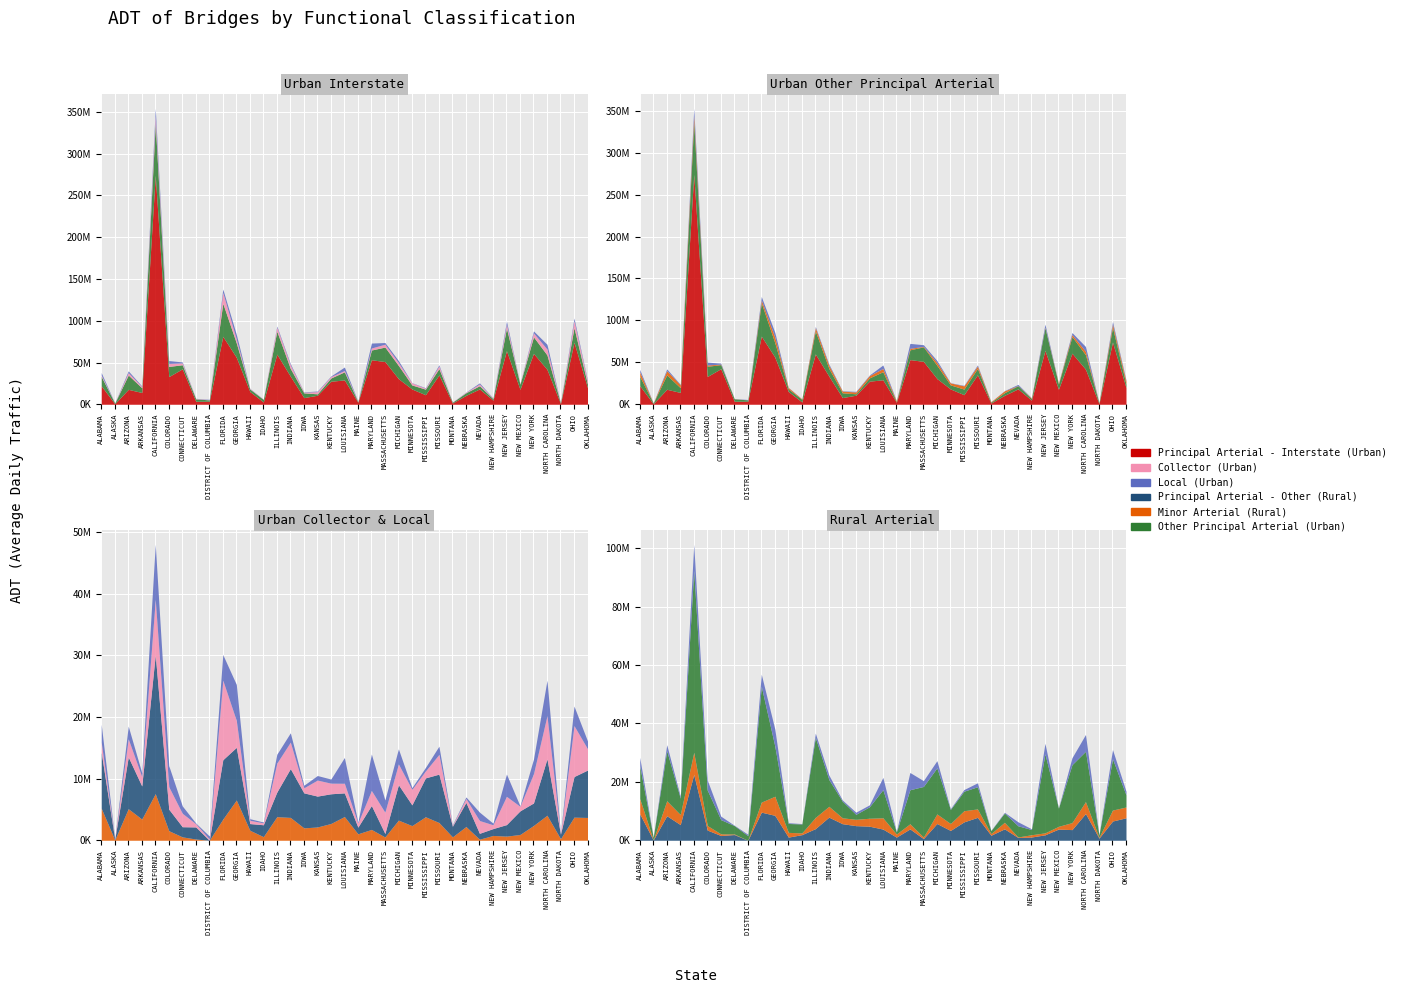

Which series has the widest spread of values?

Principal Arterial - Interstate (Urban)